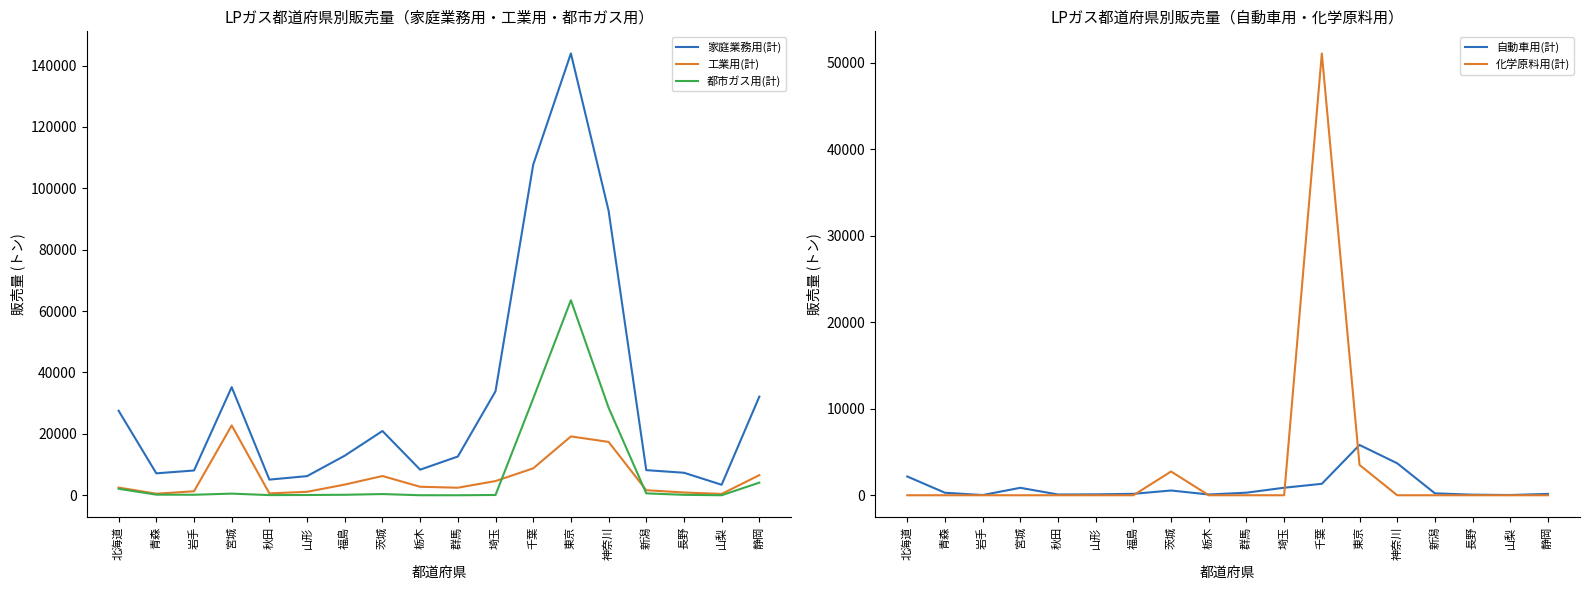

Is the value of 自動車用(計) at 秋田 greater than the value of 工業用(計) at 新潟?

No